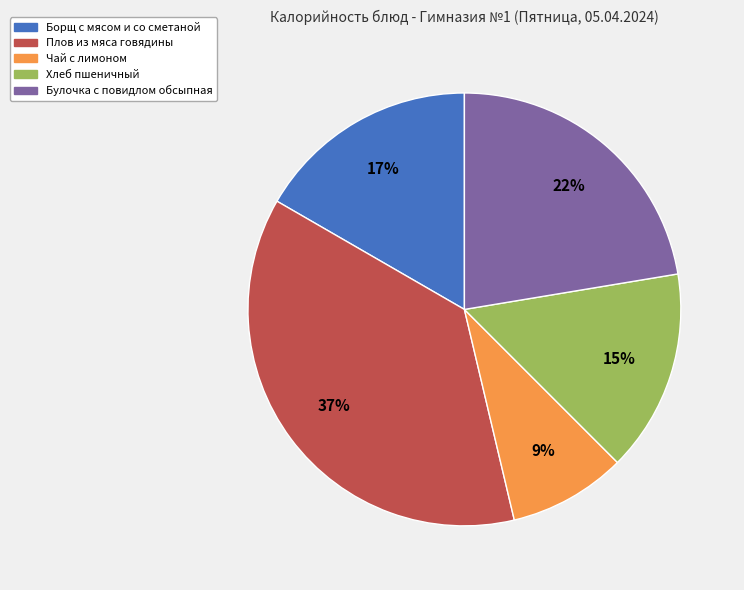

Between Хлеб пшеничный and Чай с лимоном, which is larger?

Хлеб пшеничный